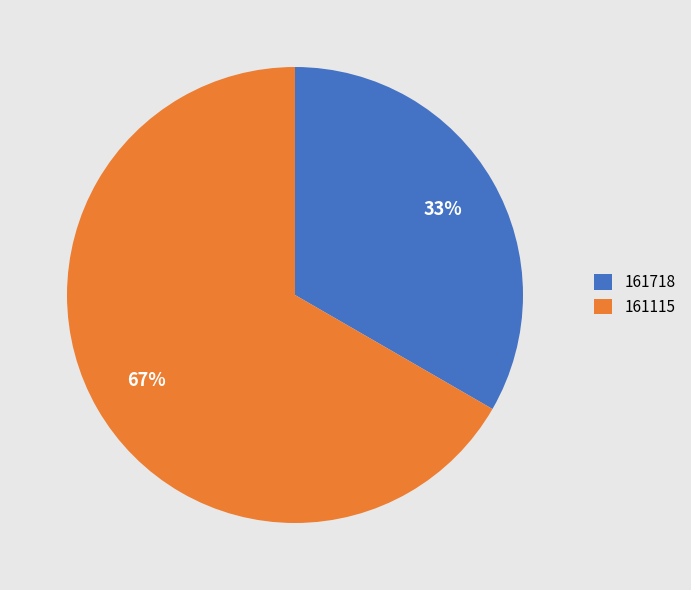

The 161115 slice represents 67% of the pie. True or false?

True